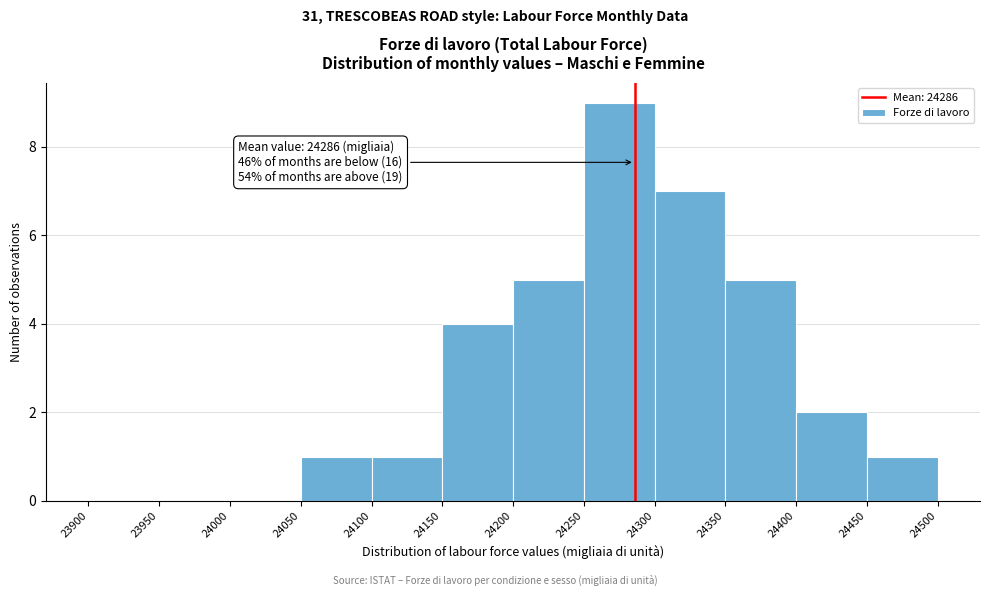

Over which range of the x-axis is the bar tallest?

24250 to 24300